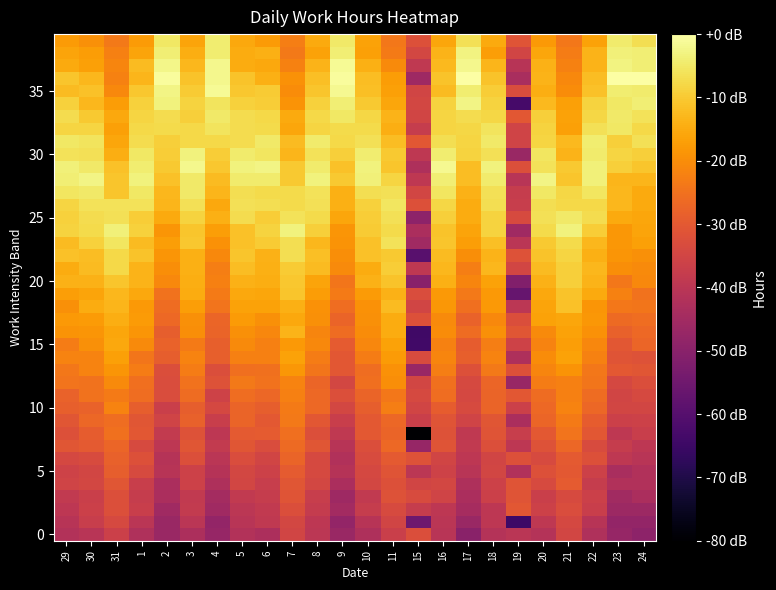

Between 3 and 2, which is larger?

3